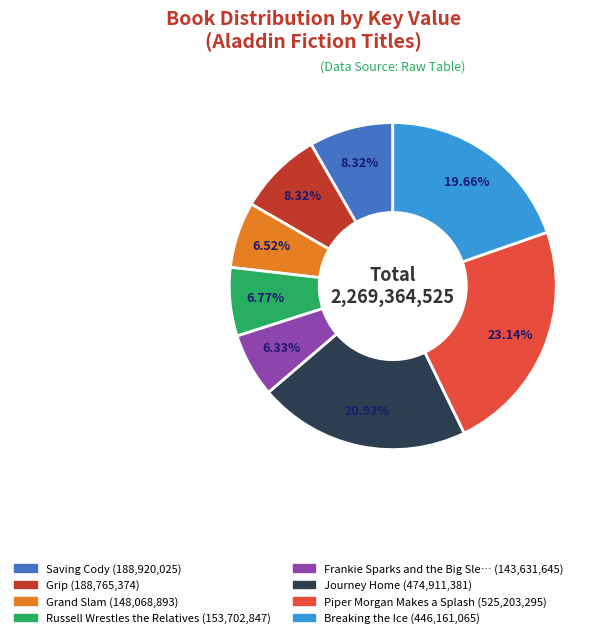

Is there a majority slice in this chart?

No